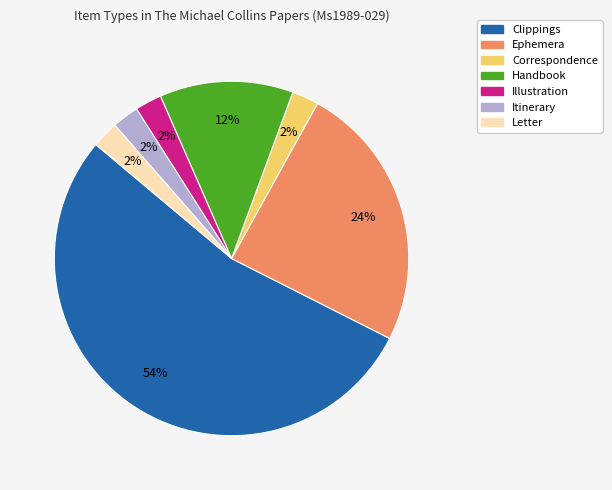

How many slices are in this pie chart?

7